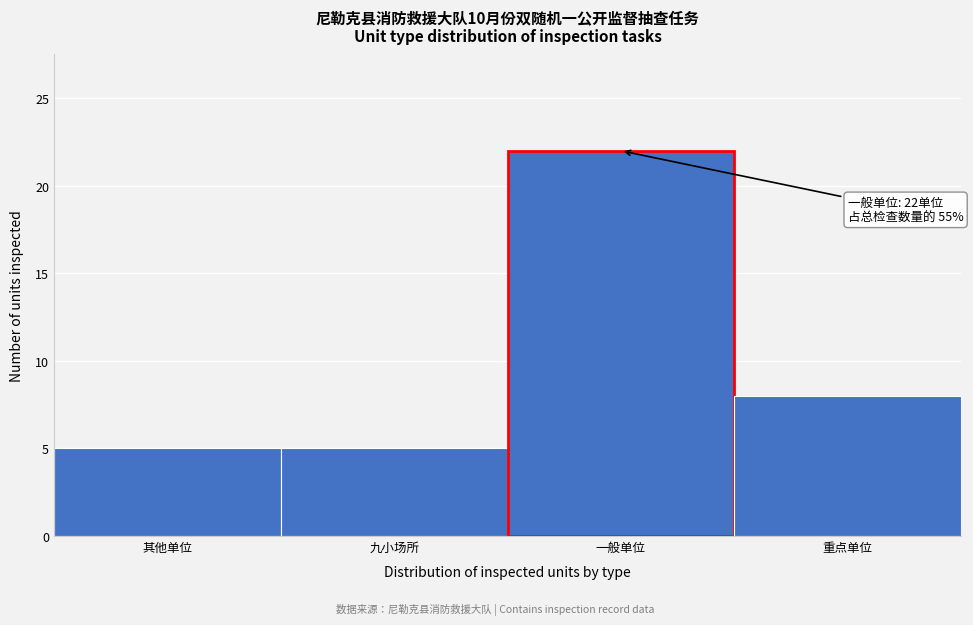

Reading right to left, transcribe all the data shown in this chart.

重点单位=8	一般单位=22	九小场所=5	其他单位=5